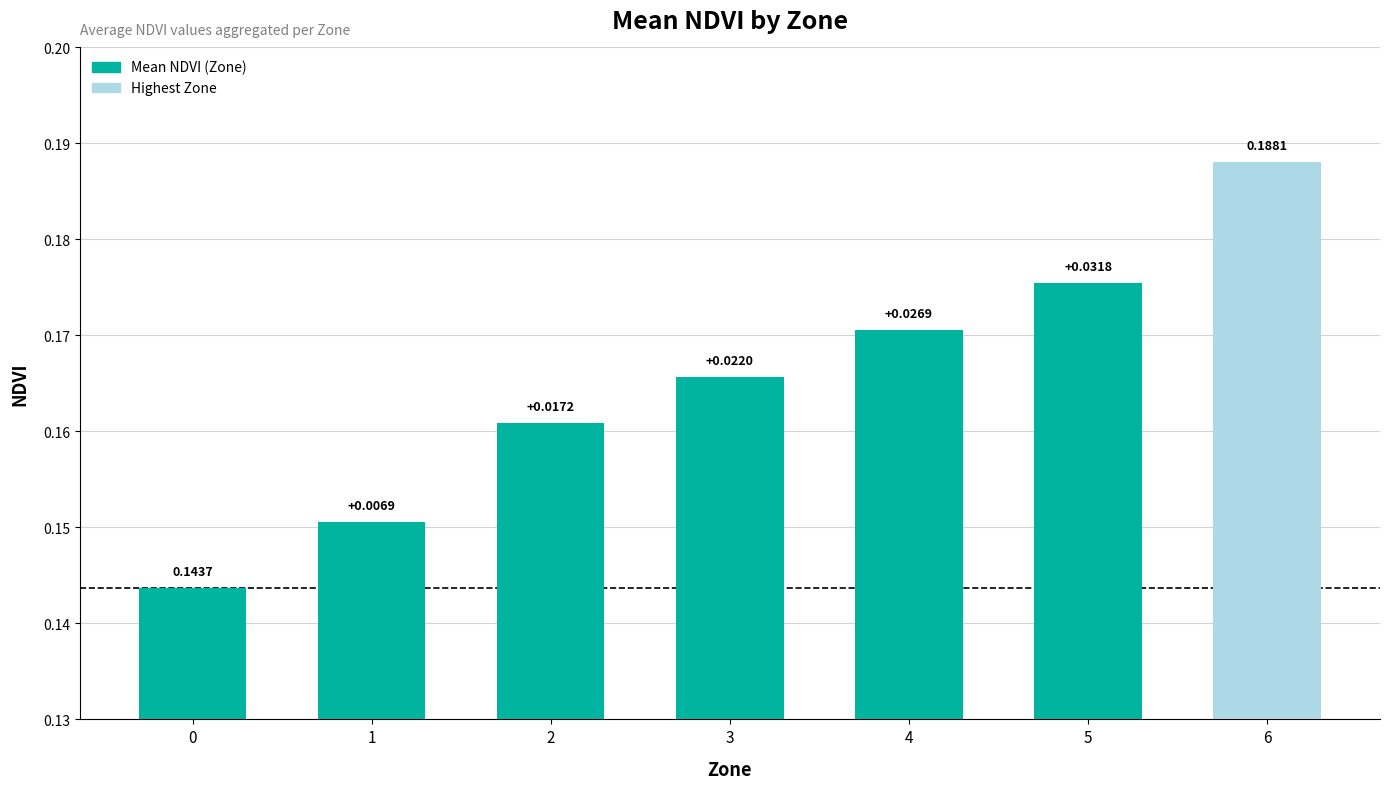

Rank the categories by value from lowest to highest.

0, 1, 2, 3, 4, 5, 6